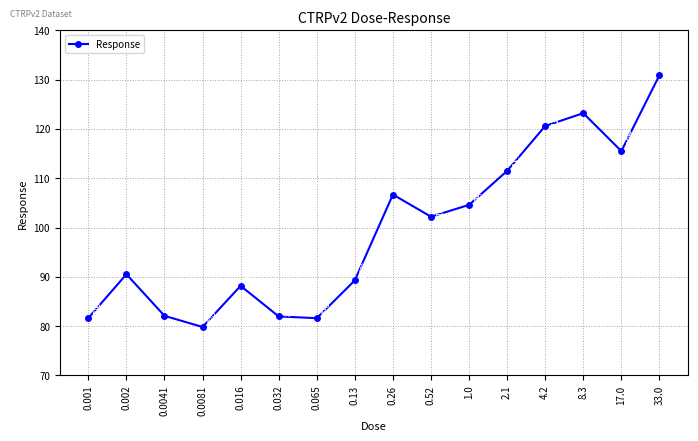

The value at 0.001 is 81.6. True or false?

True